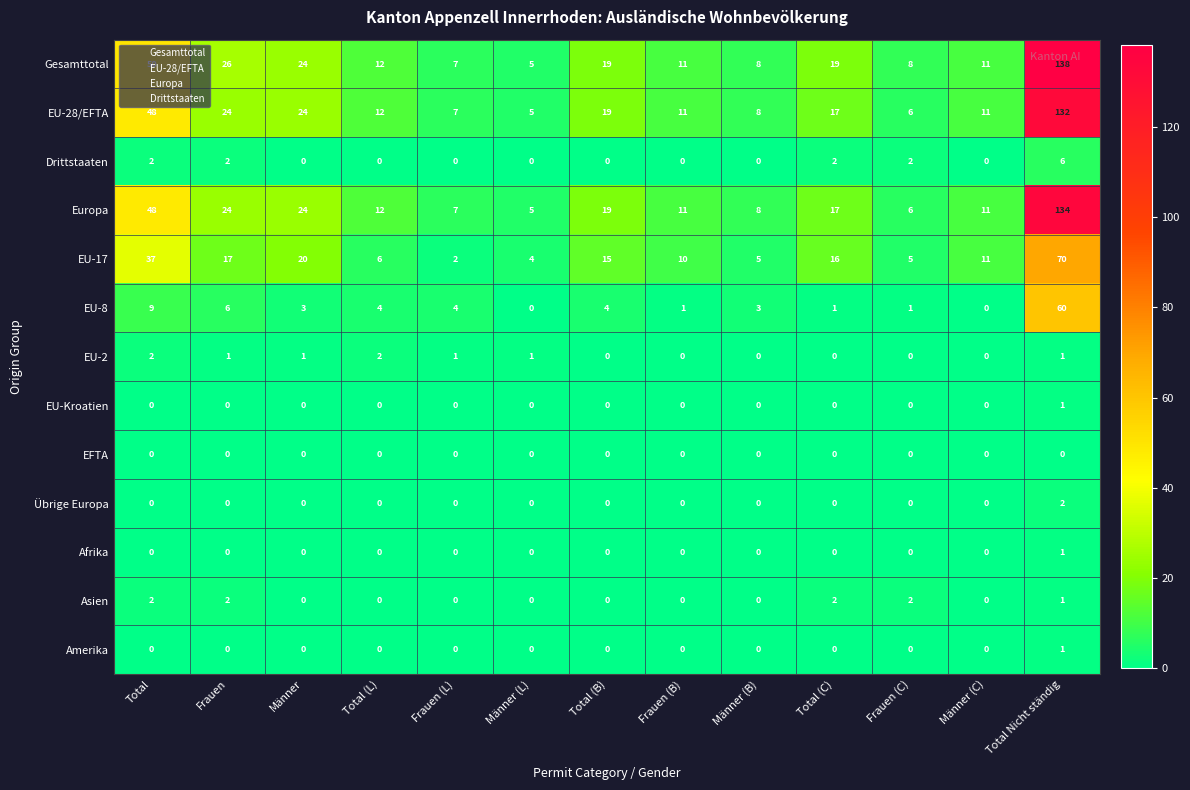

What is the average value of the Europa series?

25